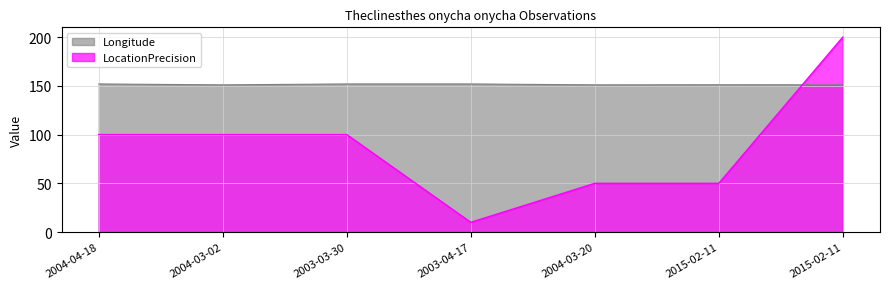

Reading left to right, transcribe all the data shown in this chart.

Longitude: 151.9	151.0	151.9	151.9	151.0	151.1	151.0
LocationPrecision: 100.0	100.0	100.0	10.0	50.0	50.0	200.0